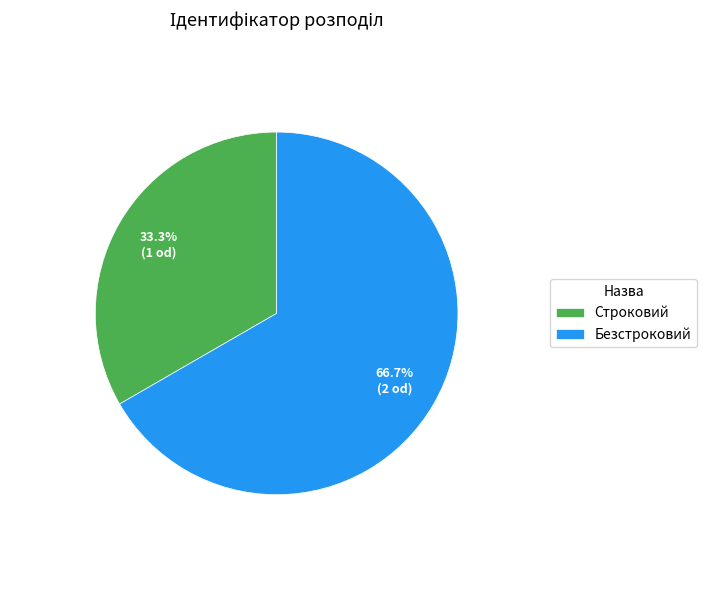

What is the largest slice in the pie chart?

Безстроковий